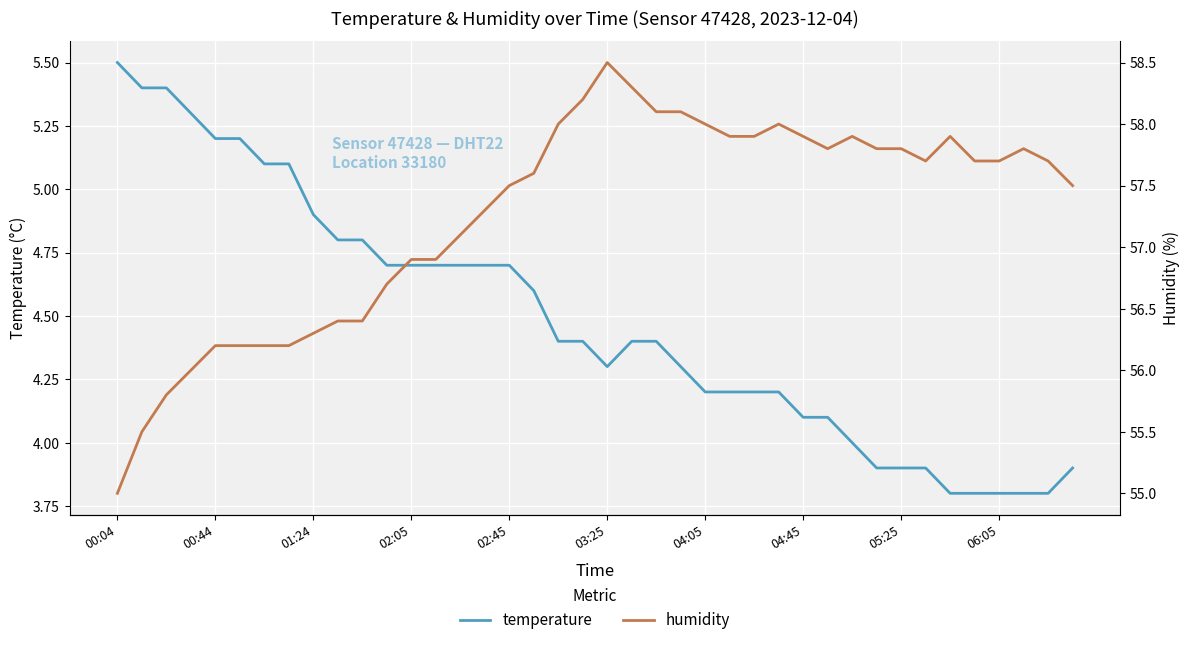

What is the difference between the humidity values at 33 and 30?

0.2